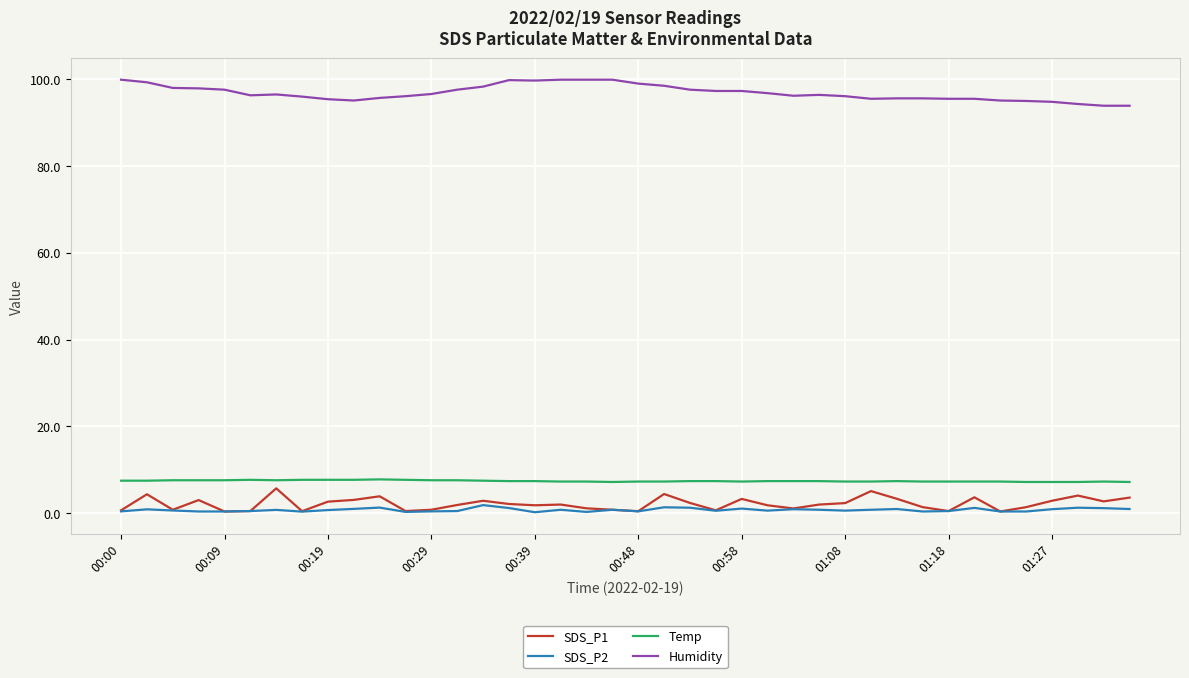

What is the lowest value of the Humidity series?

93.9